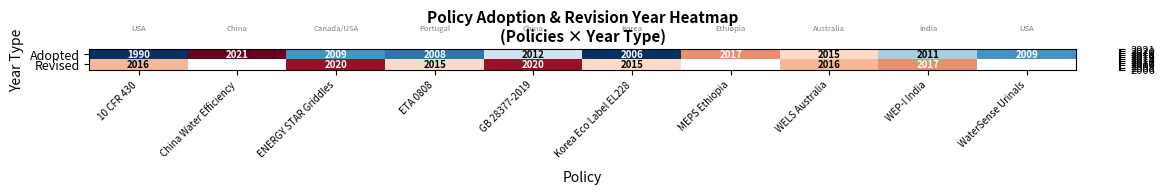

What is the maximum value shown in the chart?

1.0